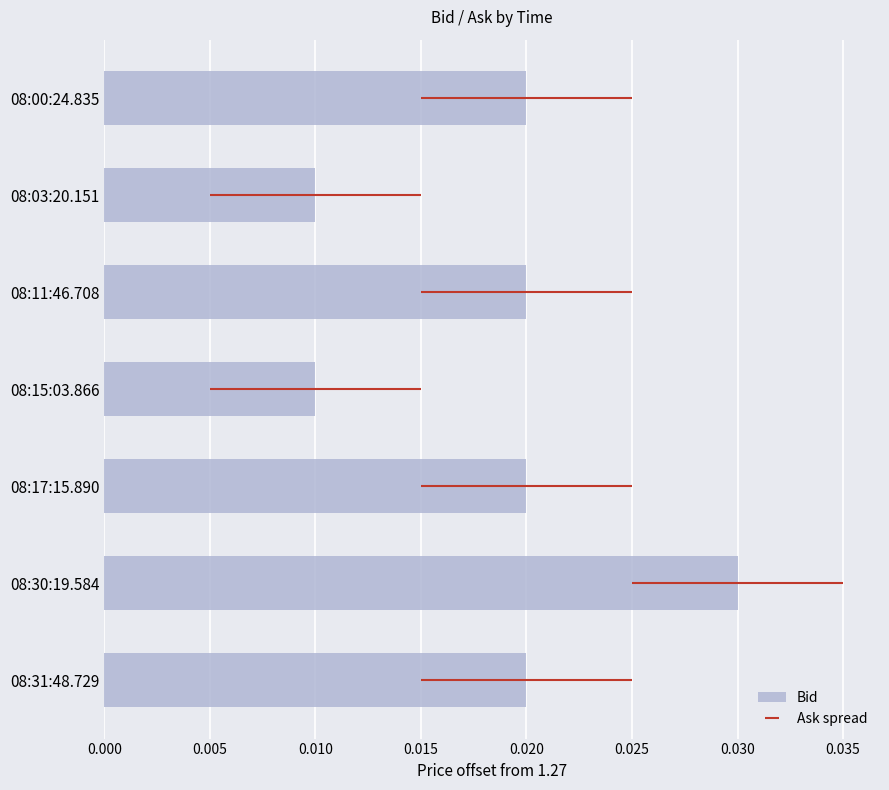

How many data points does each series have?

7